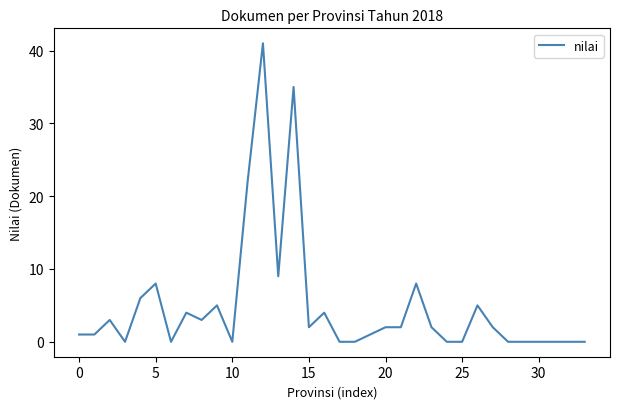

How many lines are shown in the chart?

1